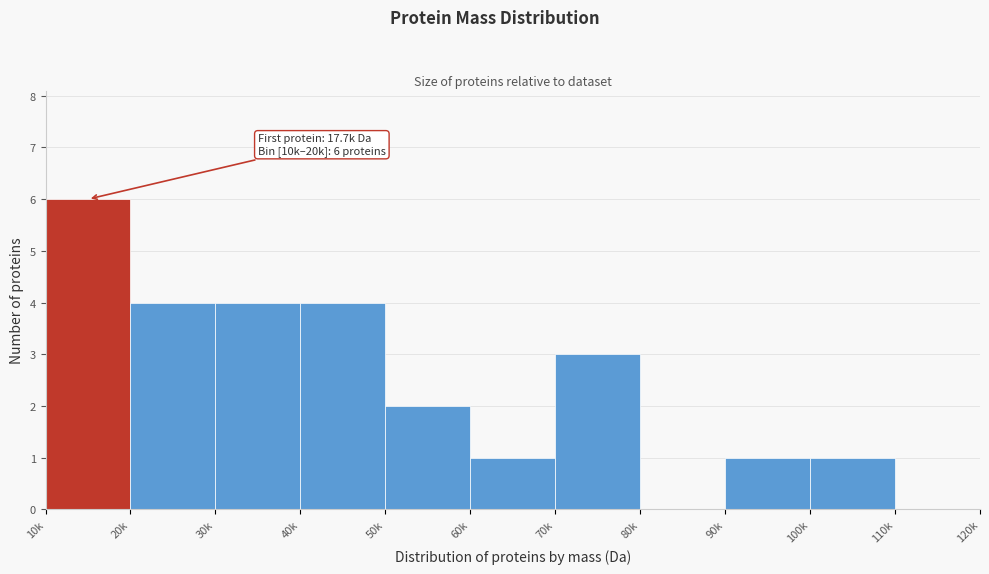

Reading right to left, list all the values displayed in this chart.

110k=0	100k=1	90k=1	80k=0	70k=3	60k=1	50k=2	40k=4	30k=4	20k=4	10k=6